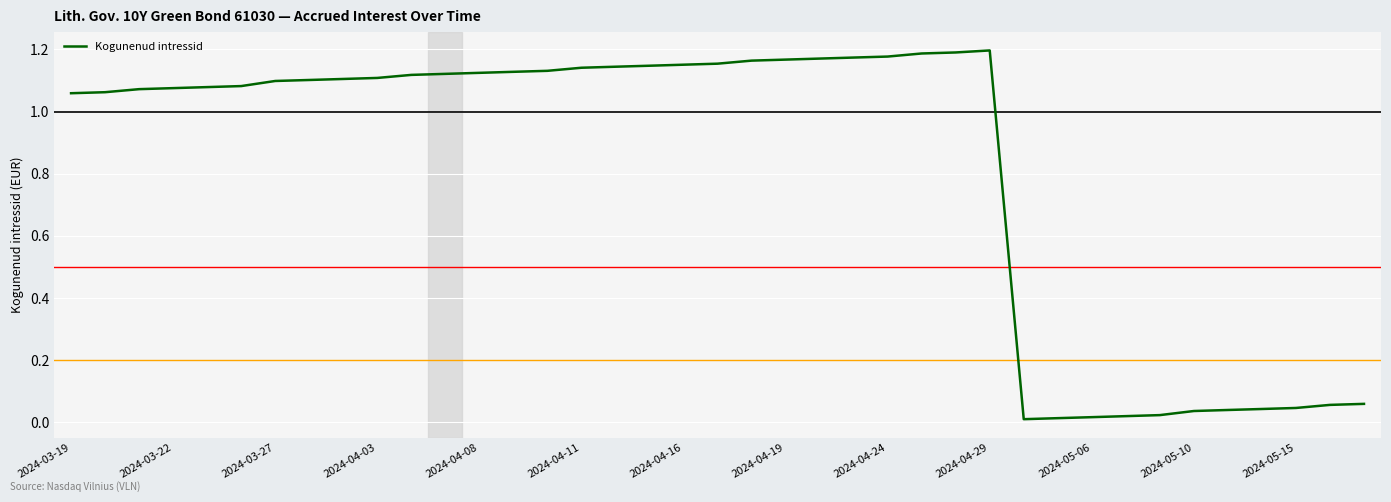

How many lines are shown in the chart?

1